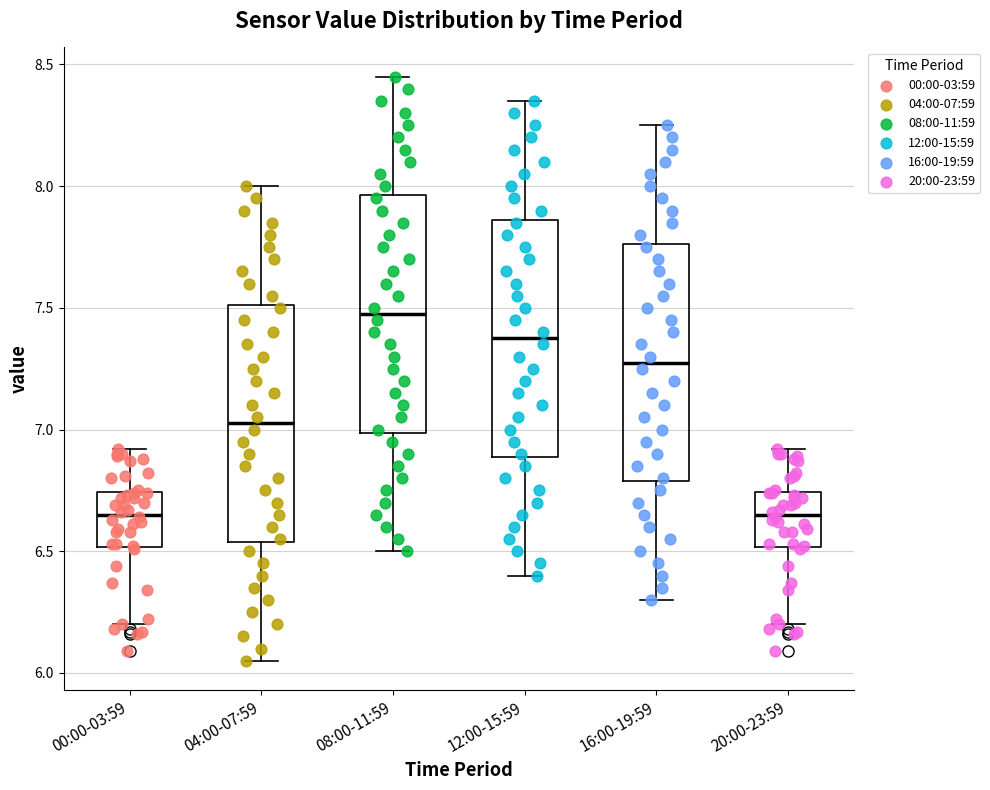

Where is the upper edge of the box for 08:00-11:59 on the y-axis? The values are not printed on the chart, so give them approximately, as read against the axis.

7.95